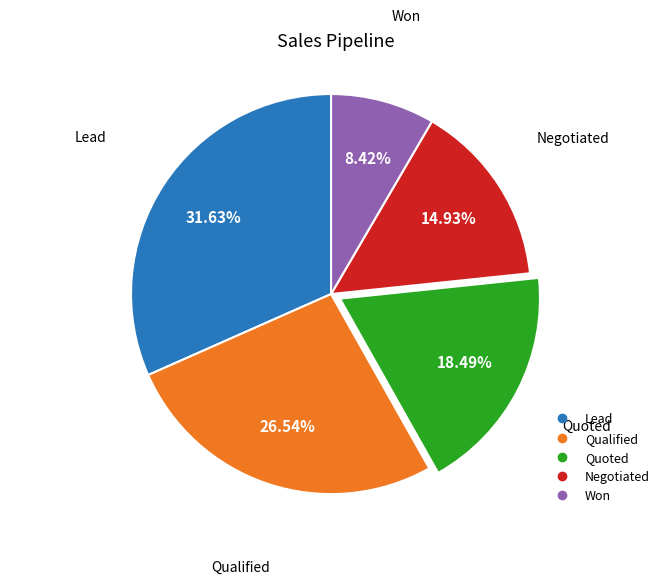

Rank the categories by value from highest to lowest.

Lead, Qualified, Quoted, Negotiated, Won